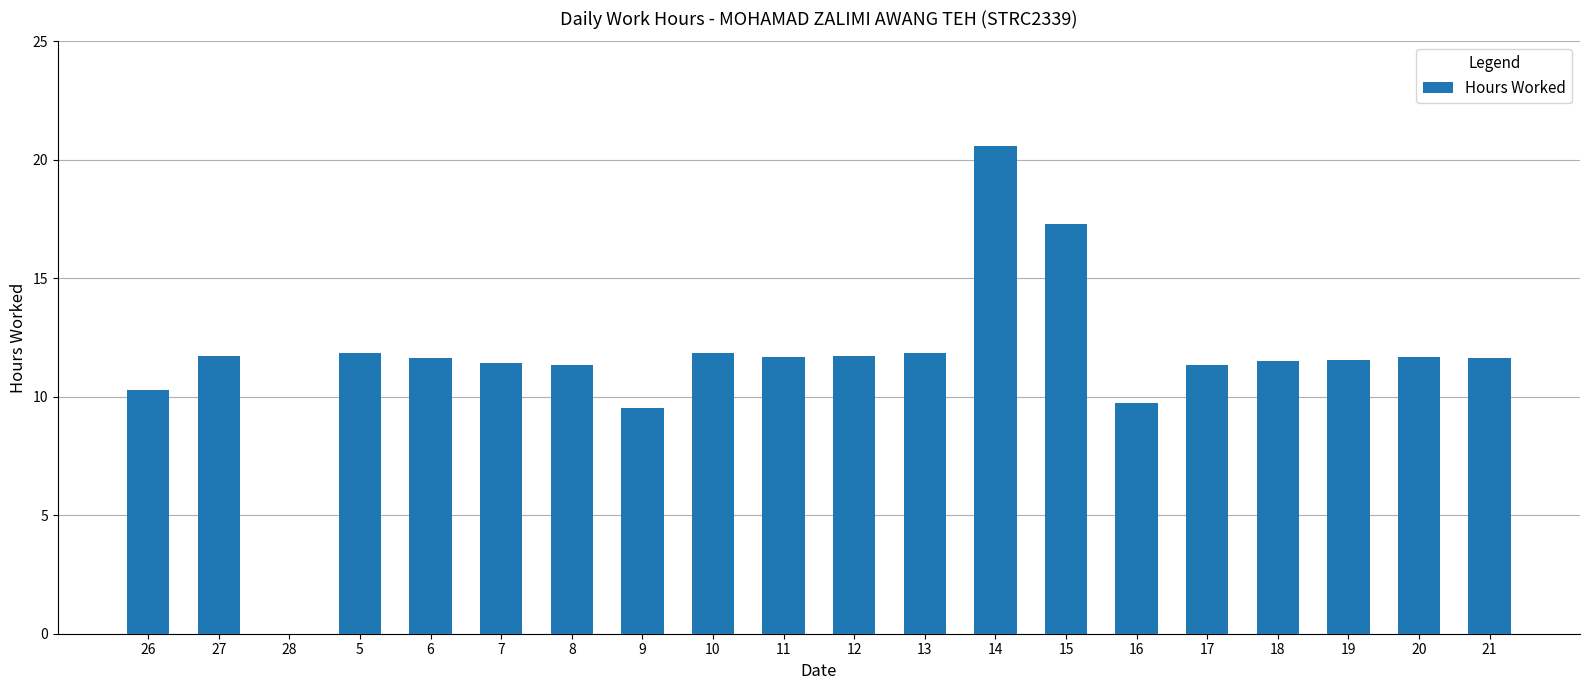

What is the average value?

11.5